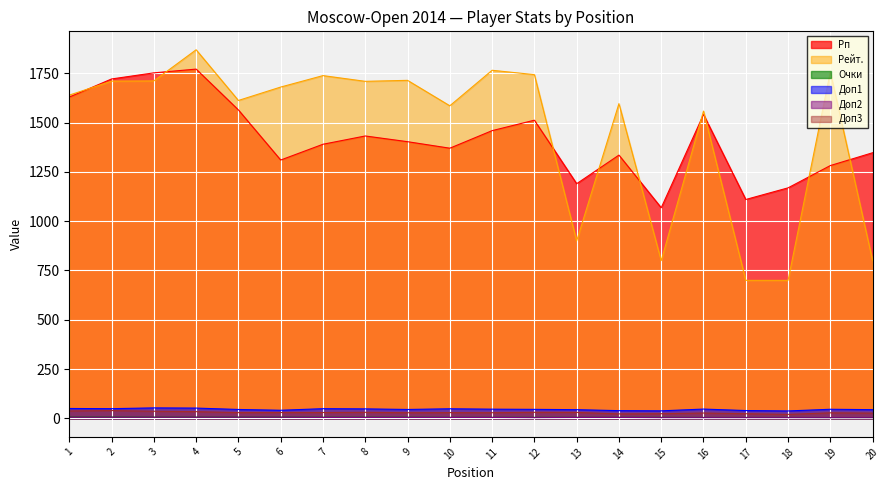

Reading right to left, extract all data points from this chart.

Рп: 1347.0	1282.0	1169.0	1110.0	1541.0	1068.0	1335.0	1190.0	1512.0	1459.0	1370.0	1403.0	1432.0	1390.0	1310.0	1564.0	1771.0	1752.0	1721.0	1629.0
Рейт.: 800.0	1757.0	700.0	700.0	1558.0	800.0	1596.0	900.0	1743.0	1765.0	1585.0	1714.0	1709.0	1738.0	1680.0	1612.0	1869.0	1711.0	1710.0	1639.0
Очки: 4.5	4.5	5.0	5.0	5.0	5.5	5.5	5.5	5.5	5.5	5.5	6.0	6.0	6.0	6.5	6.5	6.5	6.5	7.0	7.0
Доп1: 44.5	46.5	38.0	40.0	47.5	38.5	39.5	44.5	46.0	47.0	49.0	45.5	48.5	49.5	41.5	45.5	52.5	53.5	49.5	50.5
Доп2: 4.0	4.0	4.0	4.0	4.0	4.0	5.0	5.0	4.0	5.0	5.0	5.0	5.0	5.0	6.0	6.0	6.0	6.0	6.0	6.0
Доп3: 27.0	28.5	20.5	24.0	27.5	24.0	23.0	30.5	31.0	29.0	29.5	29.0	31.0	30.0	30.0	29.5	34.5	36.5	40.0	38.0